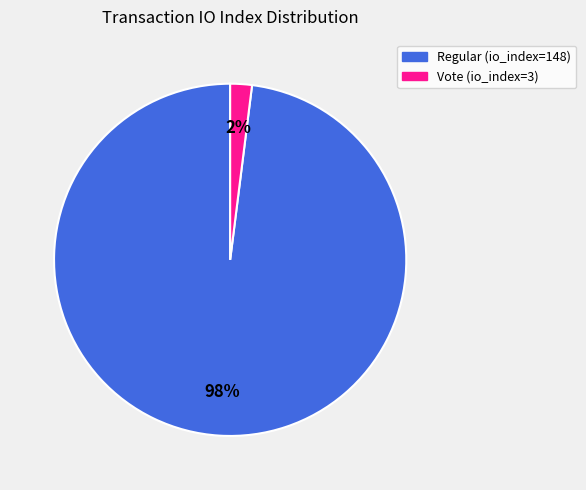

Rank the categories by value from highest to lowest.

Regular (io_index=148), Vote (io_index=3)